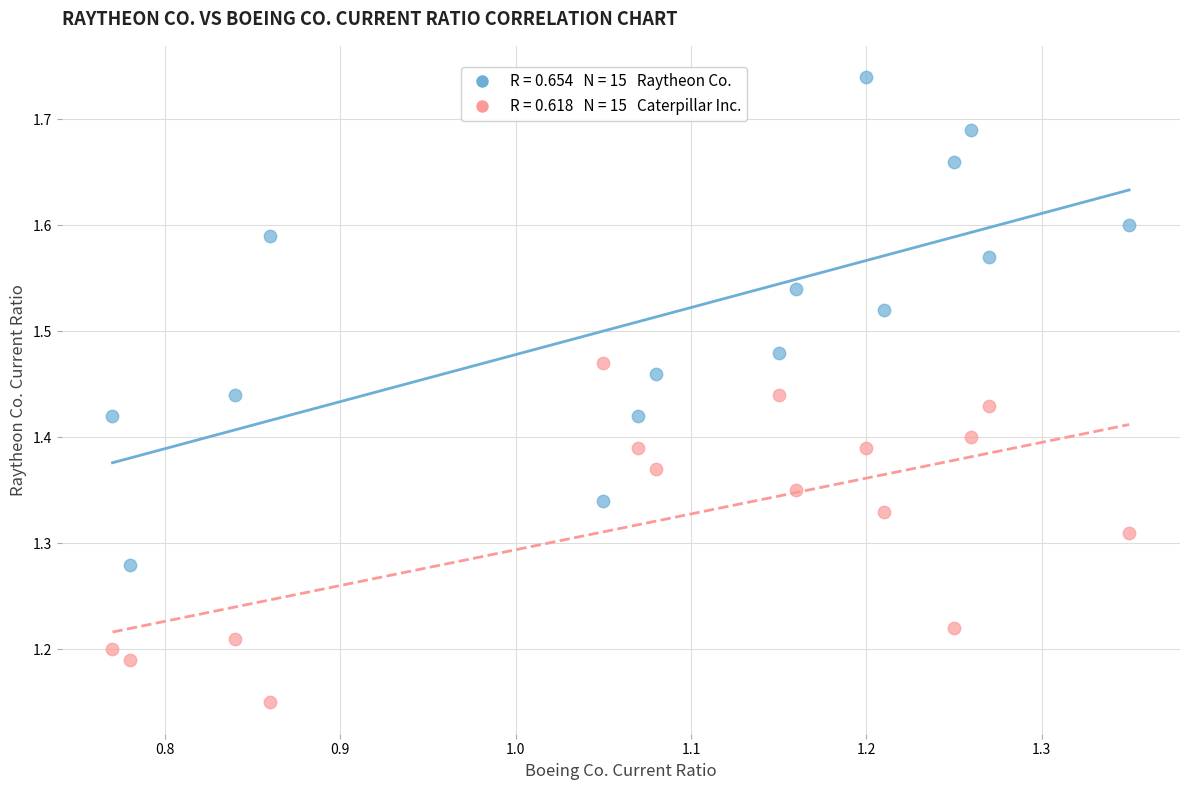

Across all data points, what is the range of Y values (max minus min)?

0.6